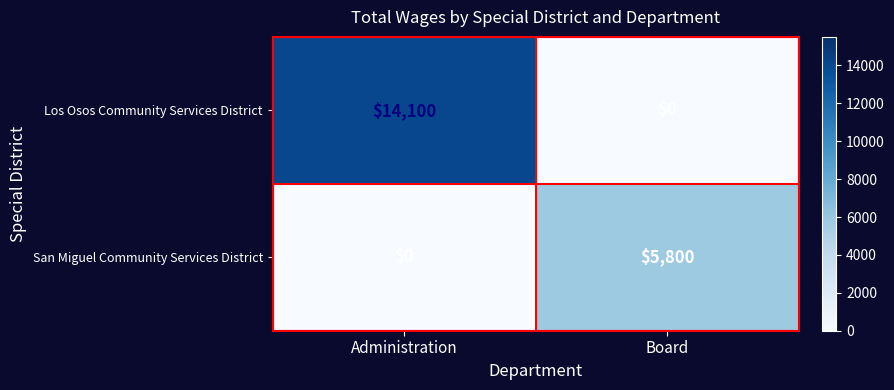

Reading right to left, list all the values displayed in this chart.

Los Osos Community Services District: 0	14100
San Miguel Community Services District: 5800	0